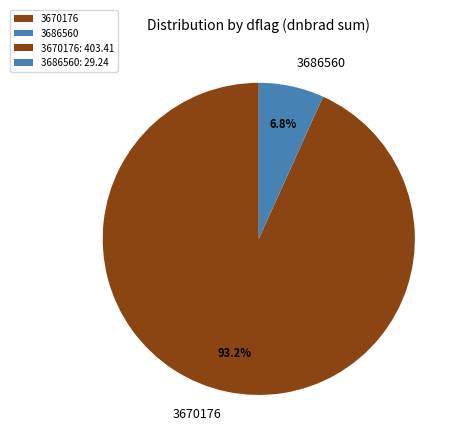

What percentage is the 3686560 slice, to the nearest percent?

7%